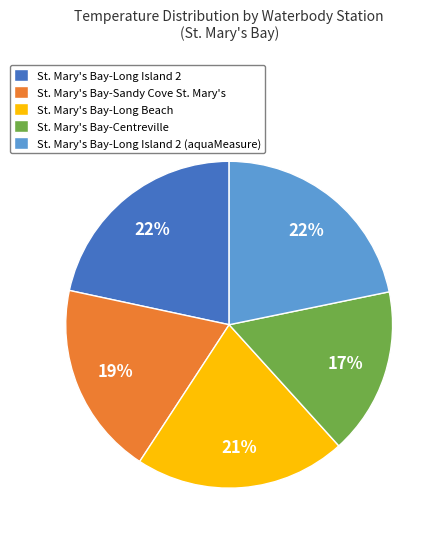

To the nearest percent, what percentage of the pie is St. Mary's Bay-Long Island 2 (aquaMeasure)?

22%